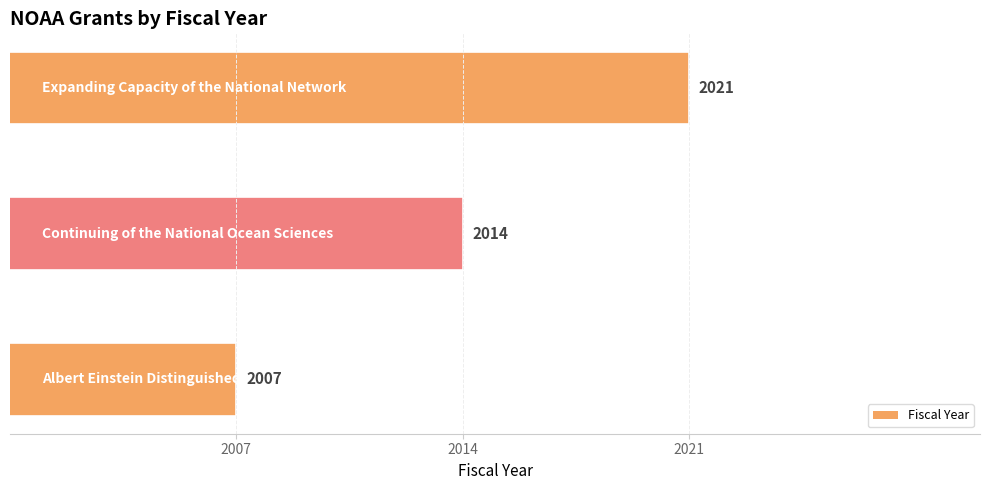

Reading bottom to top, transcribe all the data shown in this chart.

2007	2014	2021